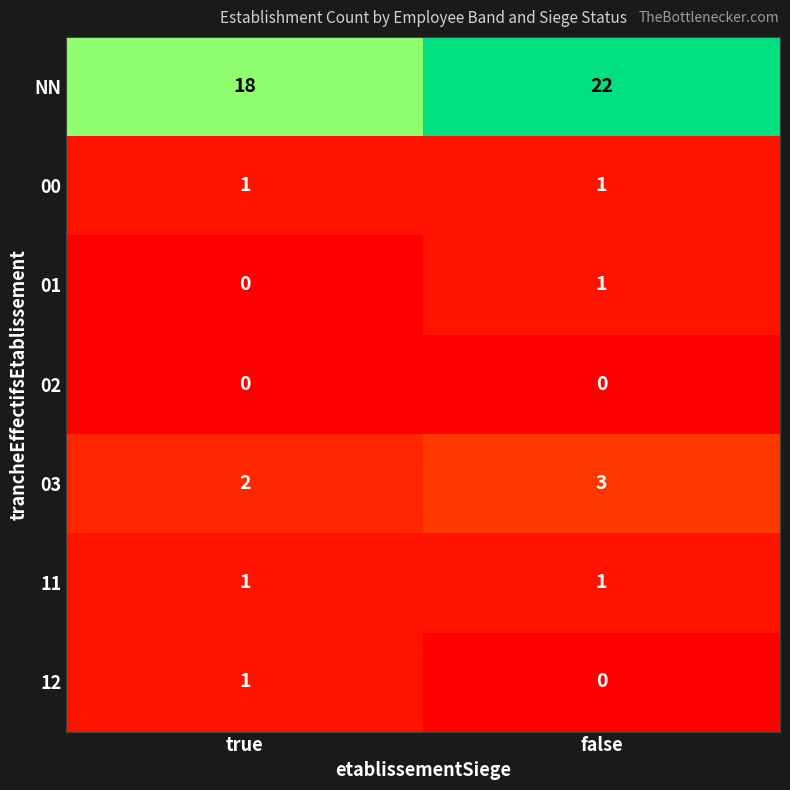

True or false: 03 has a value of 5 at false.

False